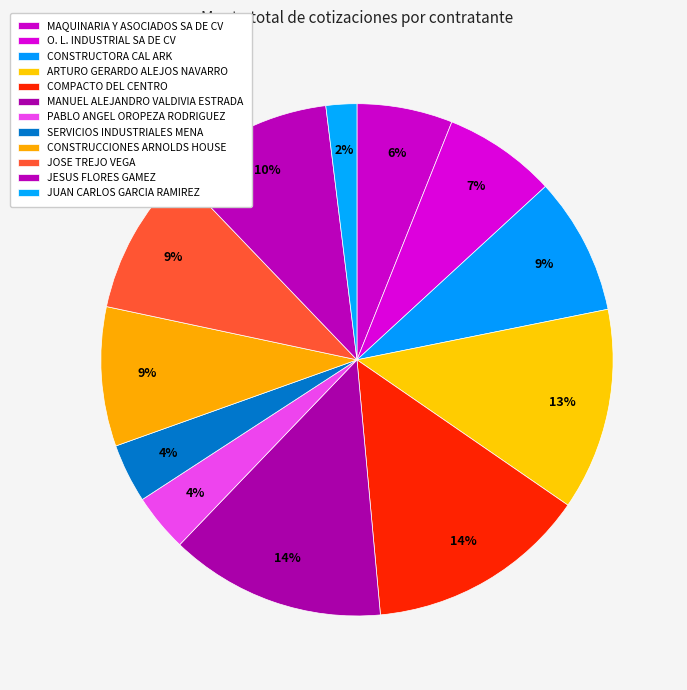

Combined, do JESUS FLORES GAMEZ and ARTURO GERARDO ALEJOS NAVARRO account for over 50%?

No